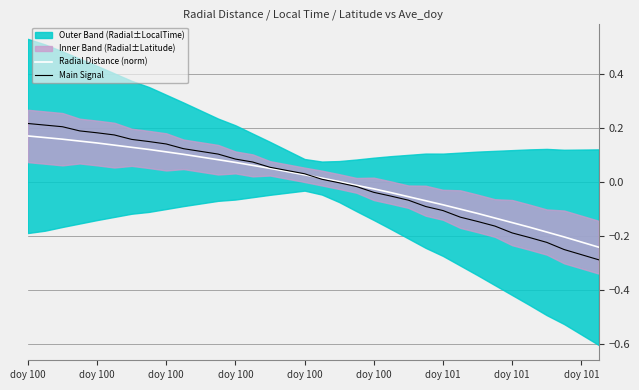

At which label does Radial Distance (norm) first exceed 0?

doy 100